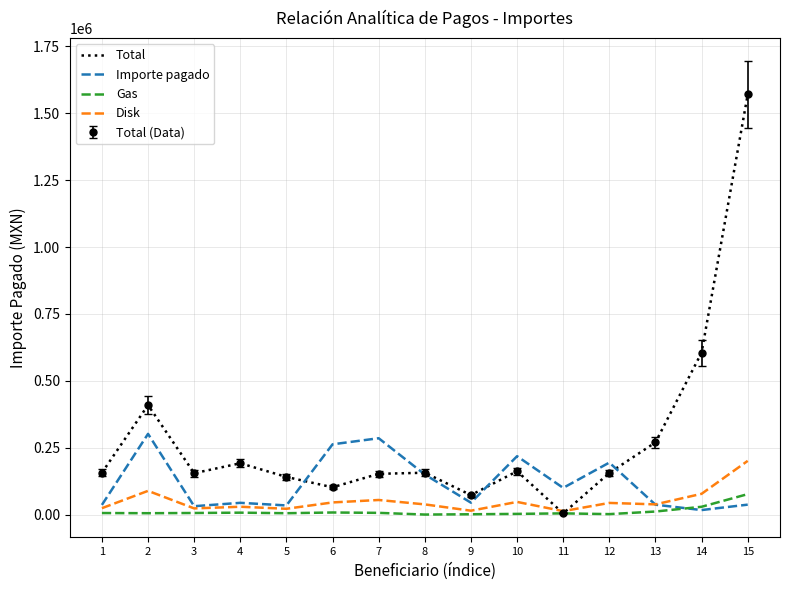

Which series changed the most between 1 and 2?

Importe pagado